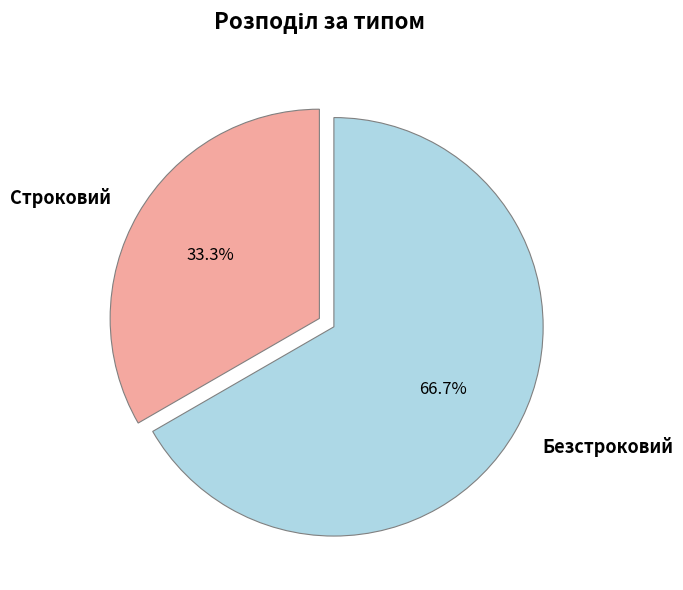

Rank the categories by value from lowest to highest.

Строковий, Безстроковий